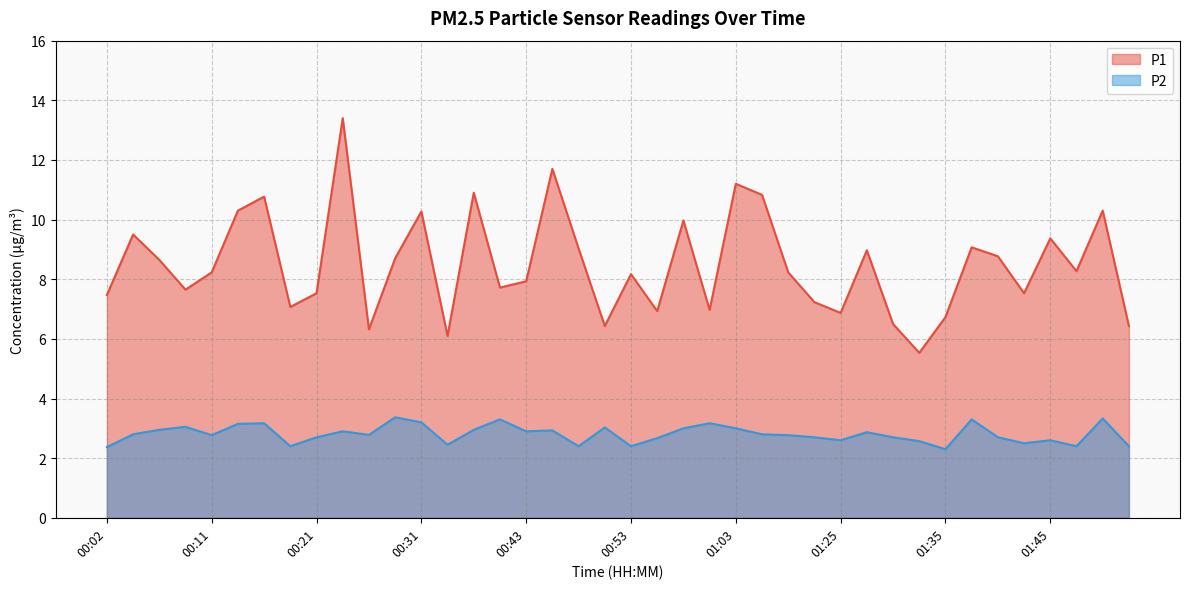

What is the smallest value displayed?

2.3